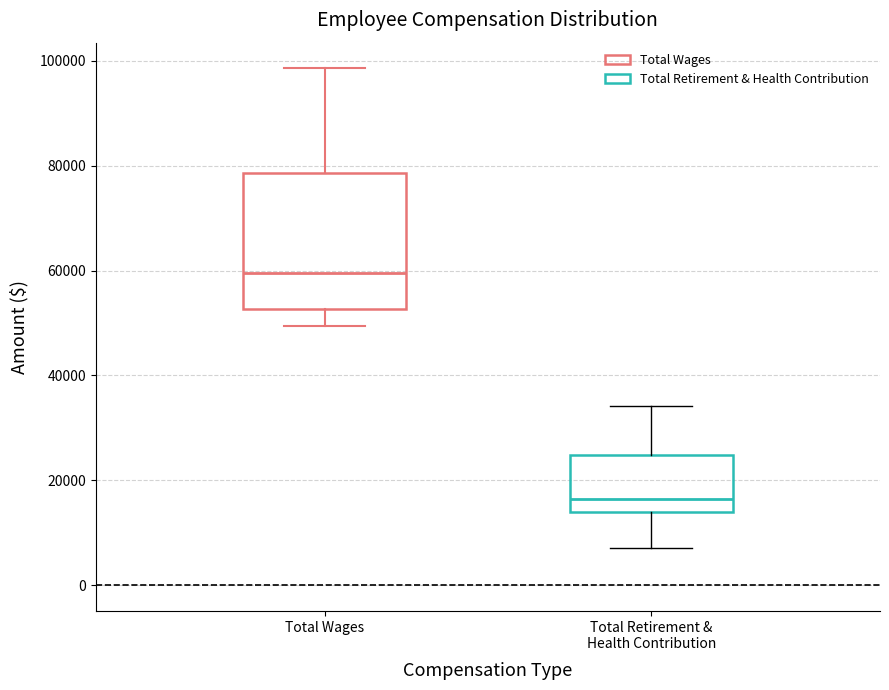

Comparing the boxes themselves (not the whiskers), which one is the tallest?

Total Wages